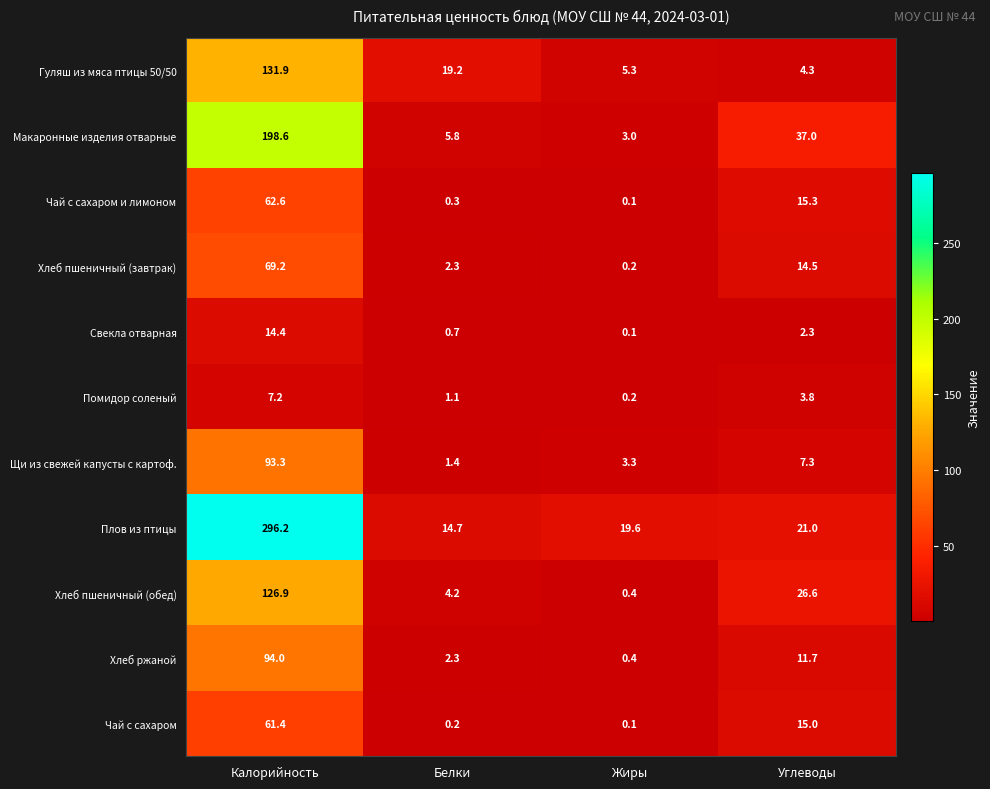

Read the Хлеб пшеничный (завтрак) value at Калорийность.

69.2